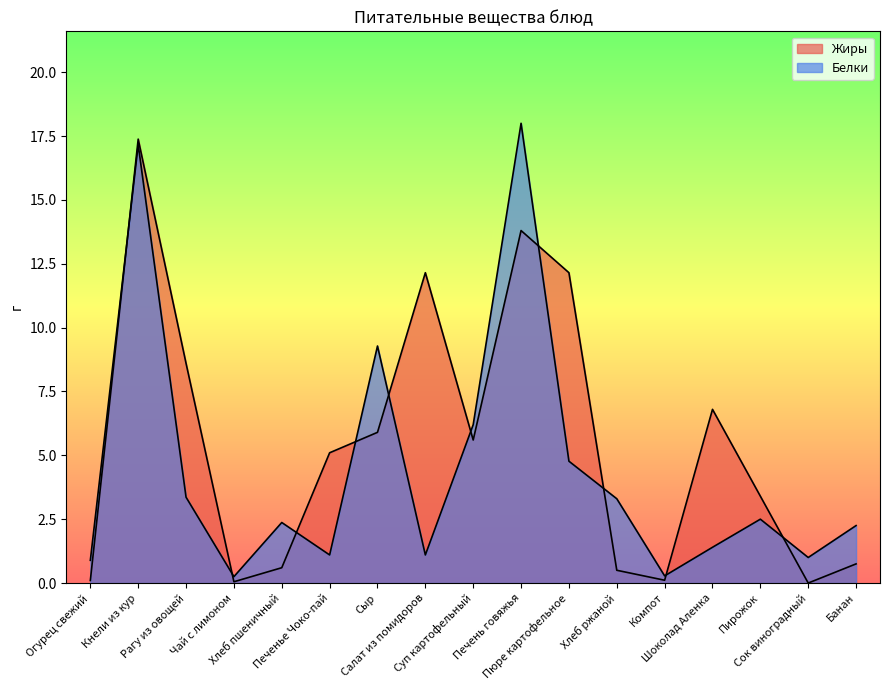

What is the total value across all series at Суп картофельный?

11.8